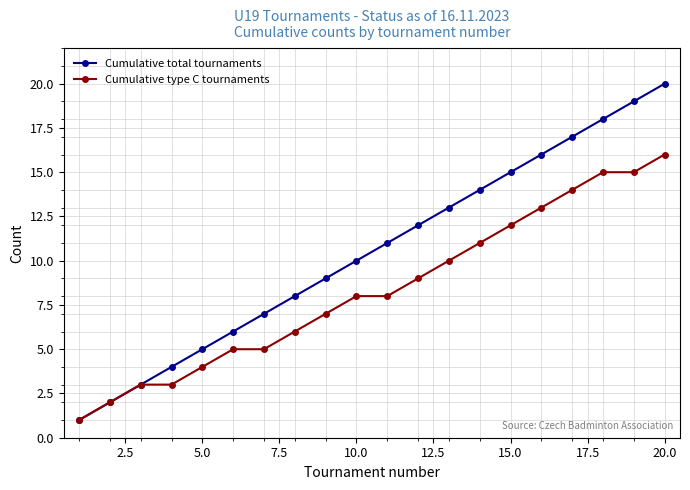

Which series has the largest range (max minus min)?

Cumulative total tournaments